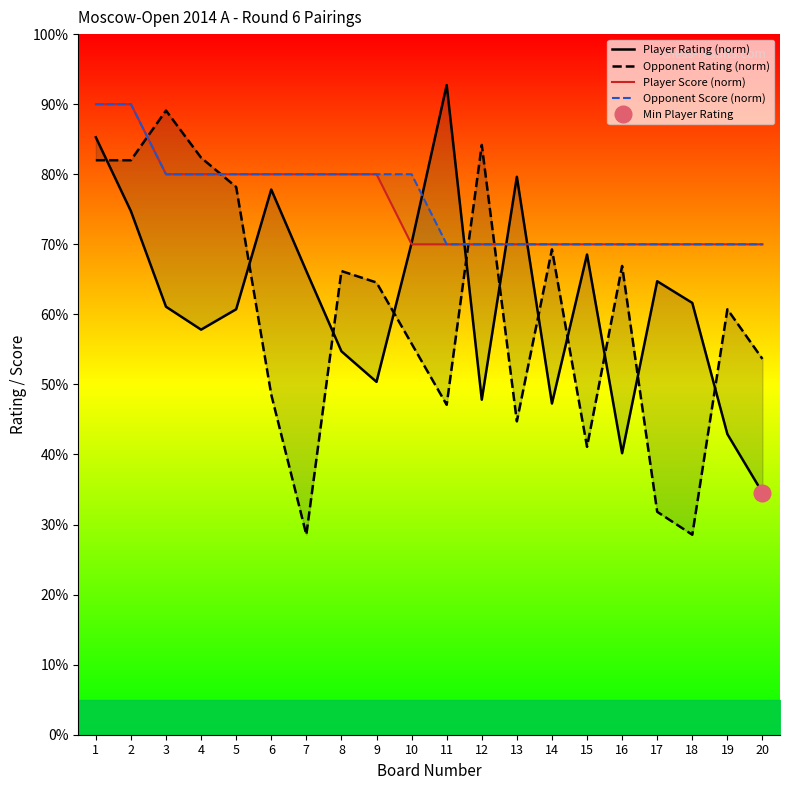

How many lines are shown in the chart?

4